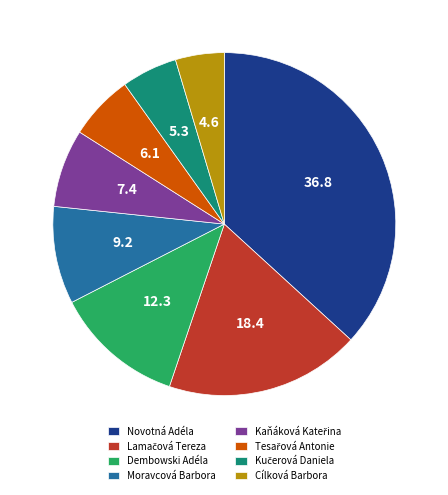

What is the largest slice in the pie chart?

Novotná Adéla